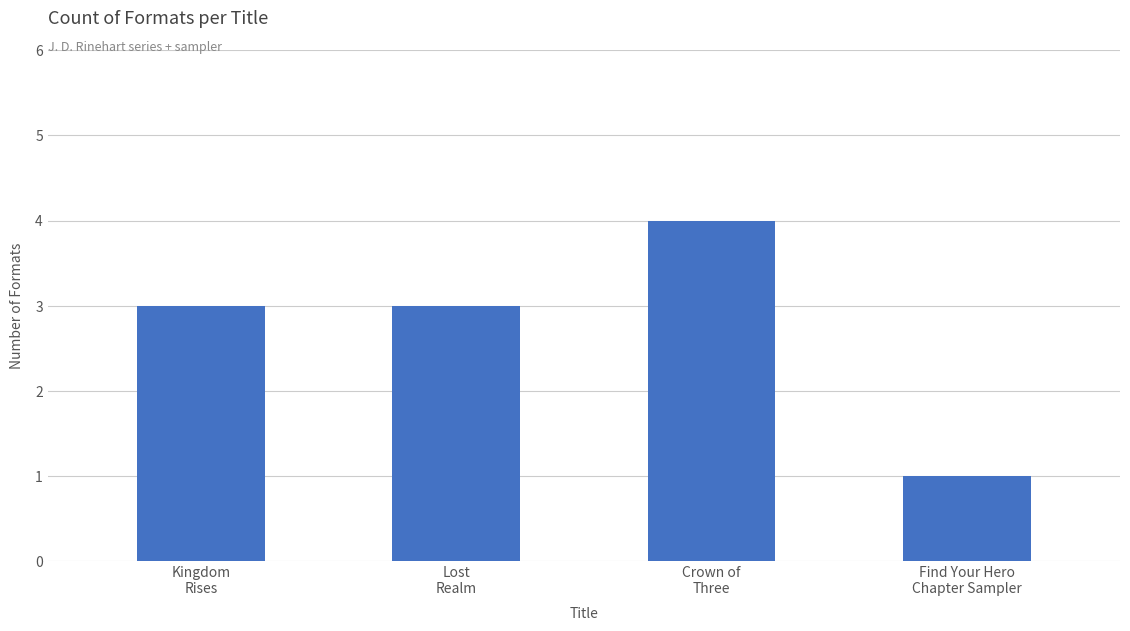

What is the value of the 3rd bar from the left?

4